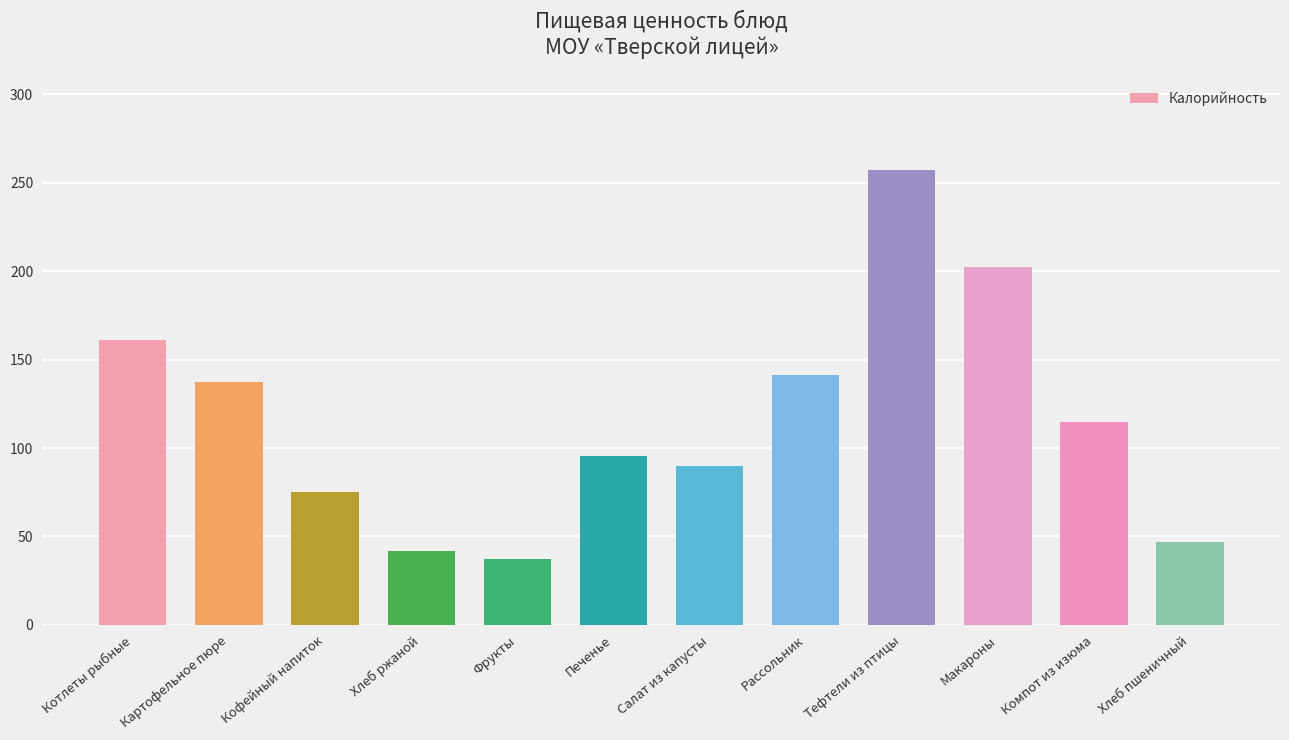

List the labels in order of value, largest first.

Тефтели из птицы, Макароны, Котлеты рыбные, Рассольник, Картофельное пюре, Компот из изюма, Печенье, Салат из капусты, Кофейный напиток, Хлеб пшеничный, Хлеб ржаной, Фрукты